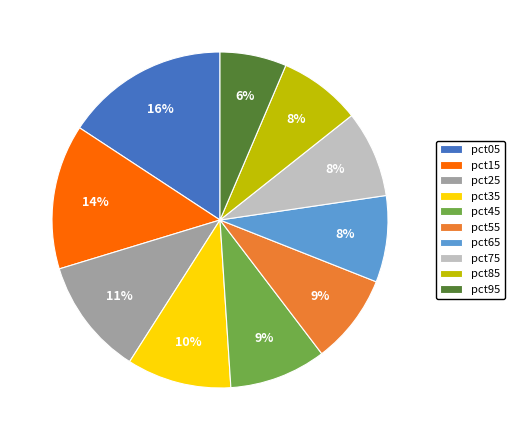

Is there a majority slice in this chart?

No